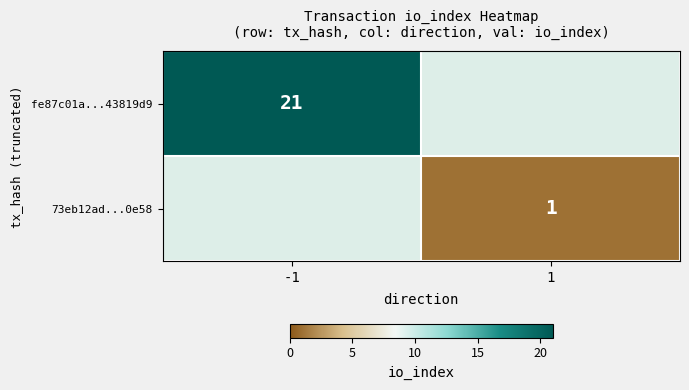

The 73eb12ad...0e58 series shows 1 at 1. True or false?

True